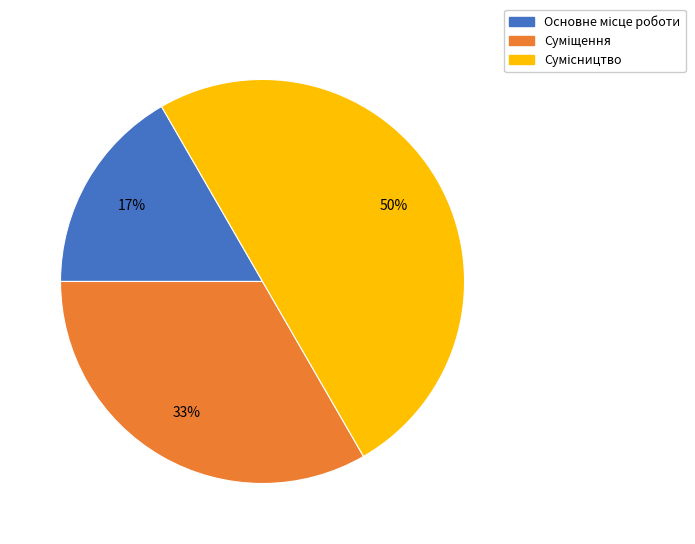

To the nearest percent, what is the average slice percentage?

33%